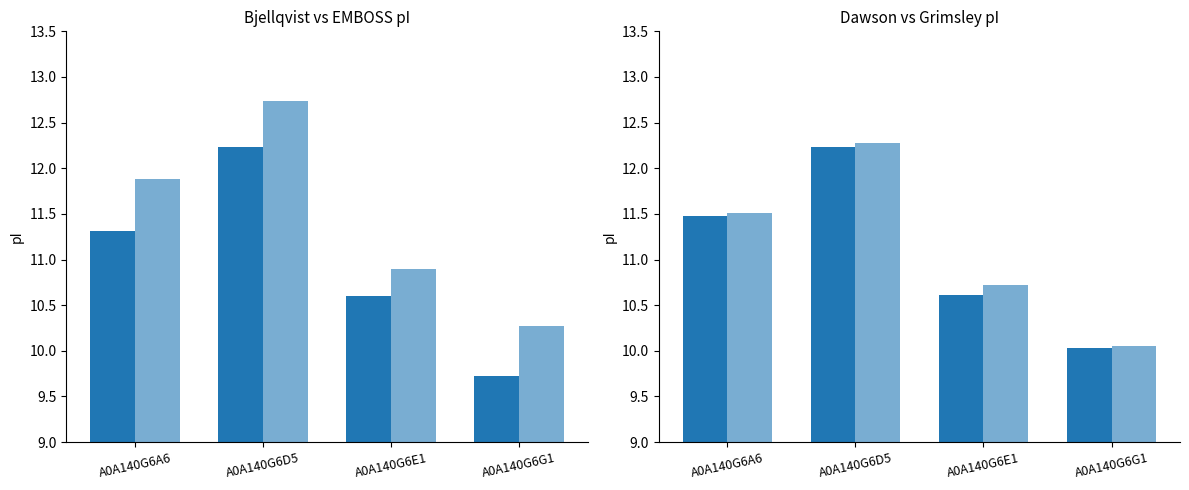

Which label corresponds to the largest value in the chart?

A0A140G6D5